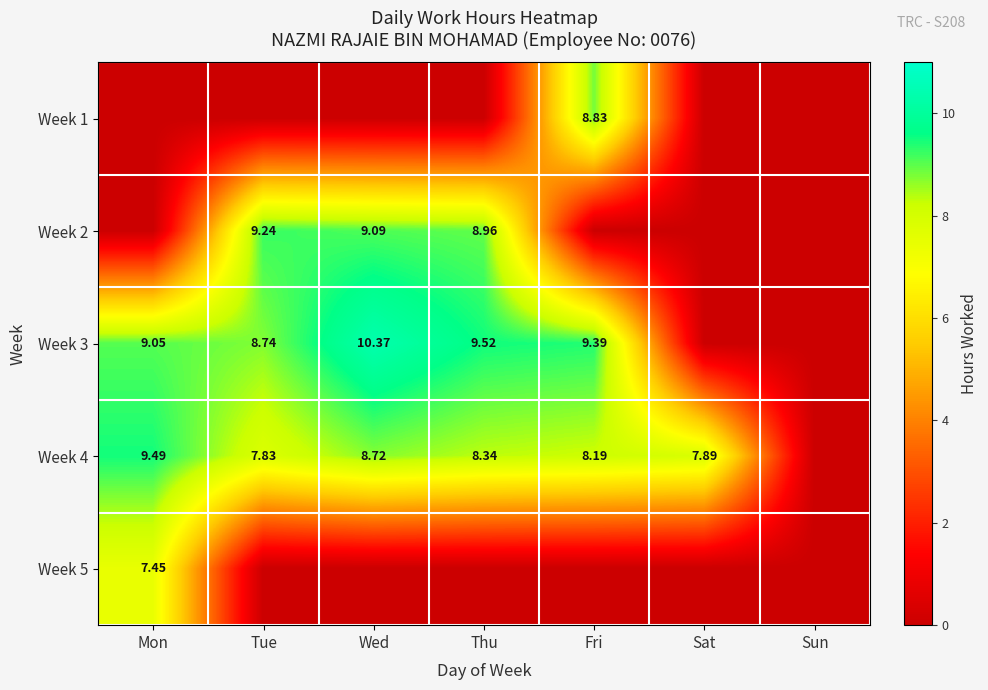

Which series has the largest total across all categories?

Week 4